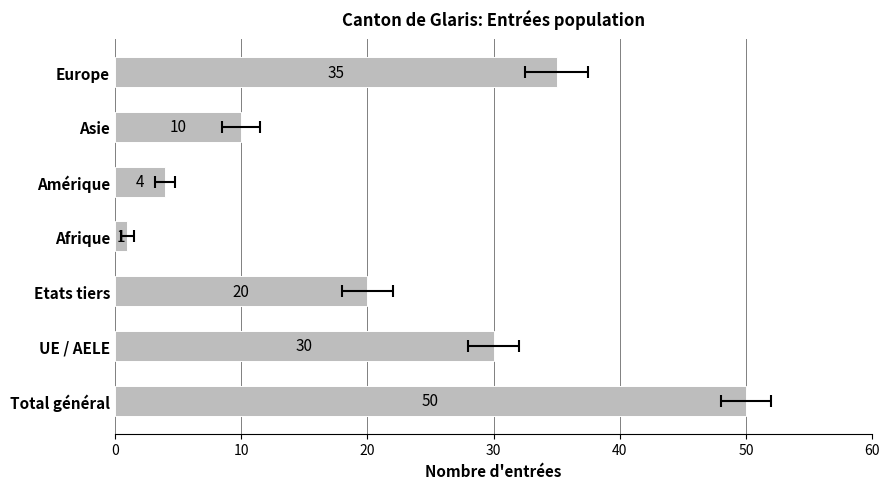

Reading left to right, list all the values displayed in this chart.

50	30	20	1	4	10	35